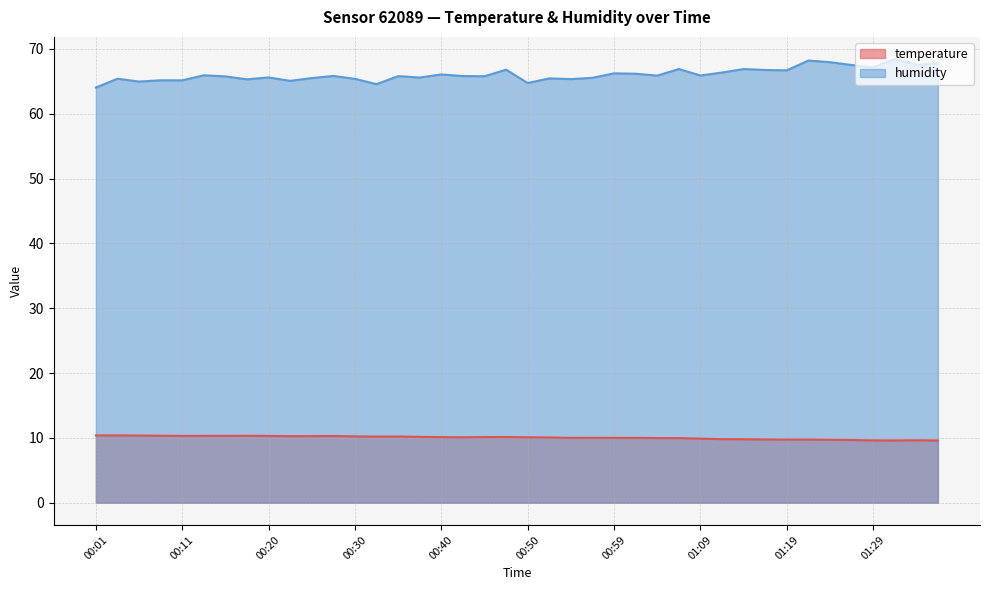

What is the approximate value of humidity at 00:33?

64.6